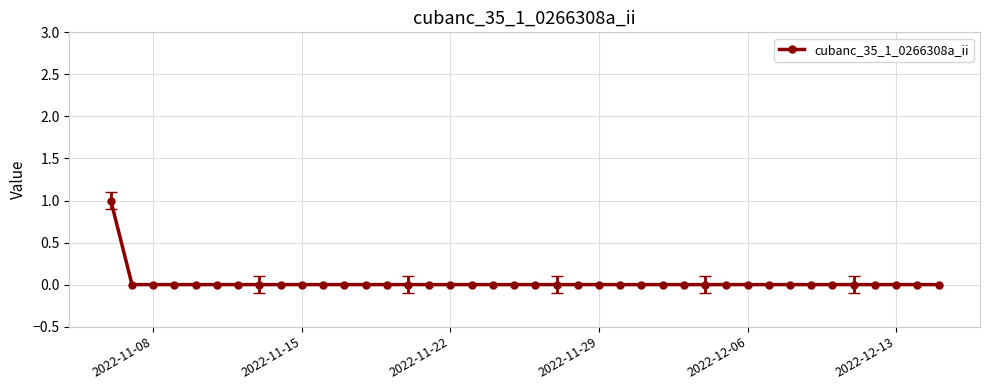

The chart shows a value of 0 at 2022-11-08. True or false?

True